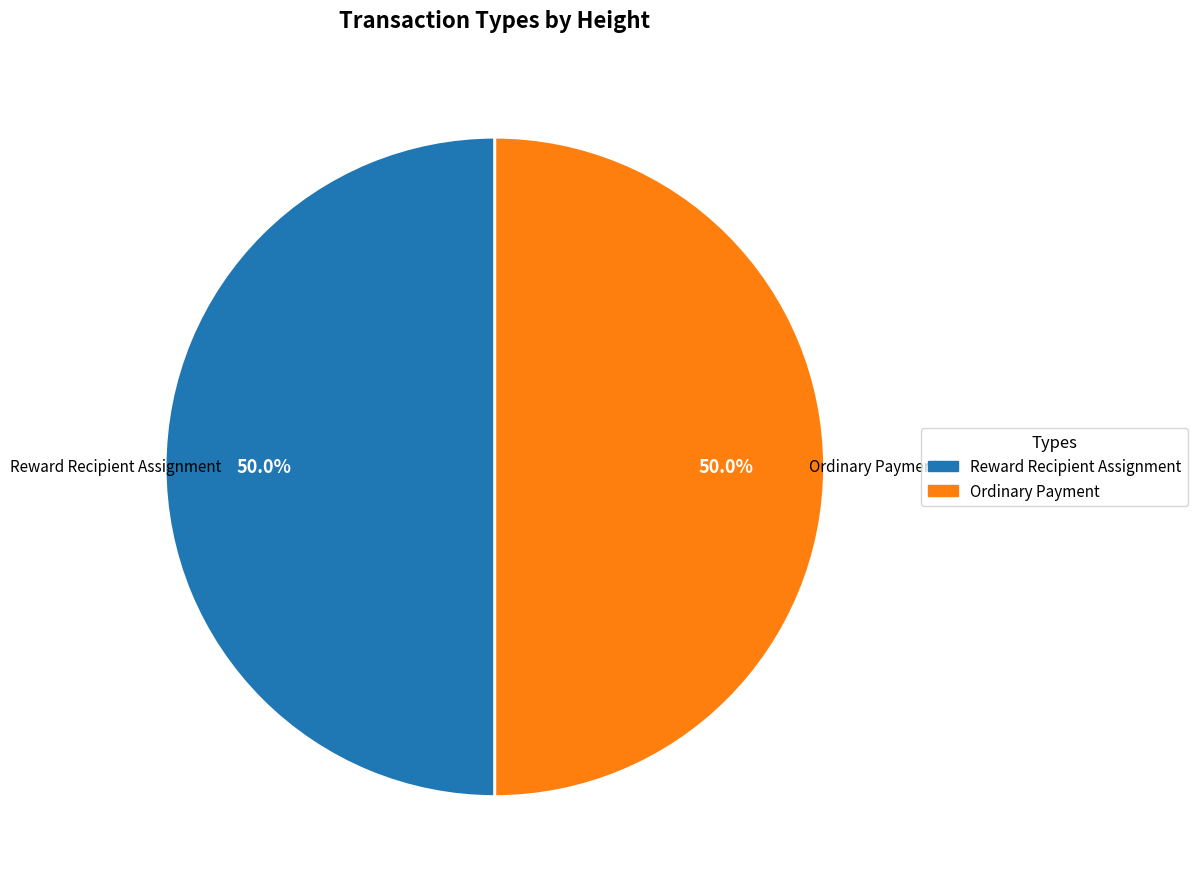

Combined, do Reward Recipient Assignment and Ordinary Payment account for over 50%?

Yes